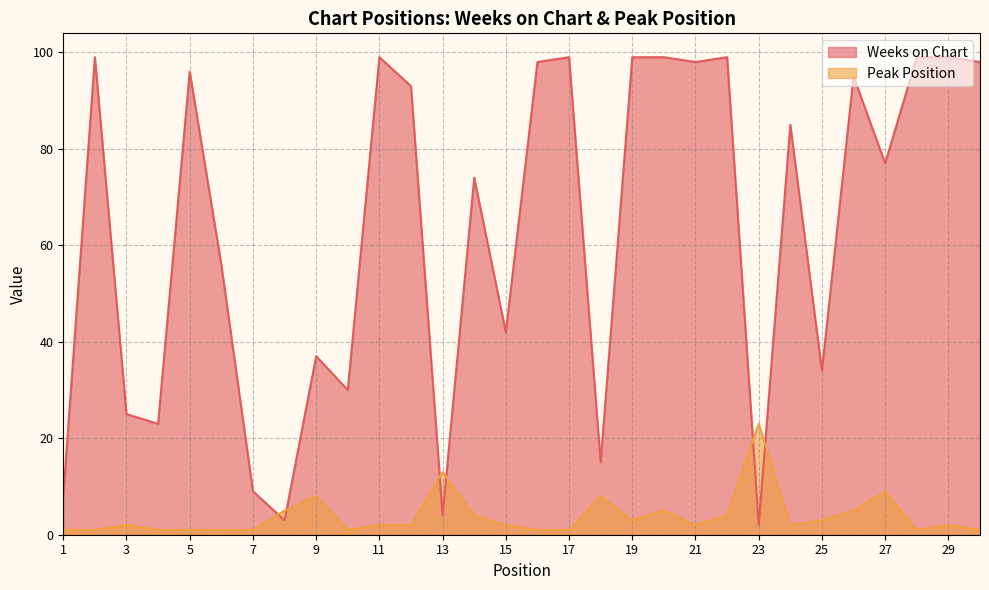

What is the sum of the Weeks on Chart values at 27 and 16?

175